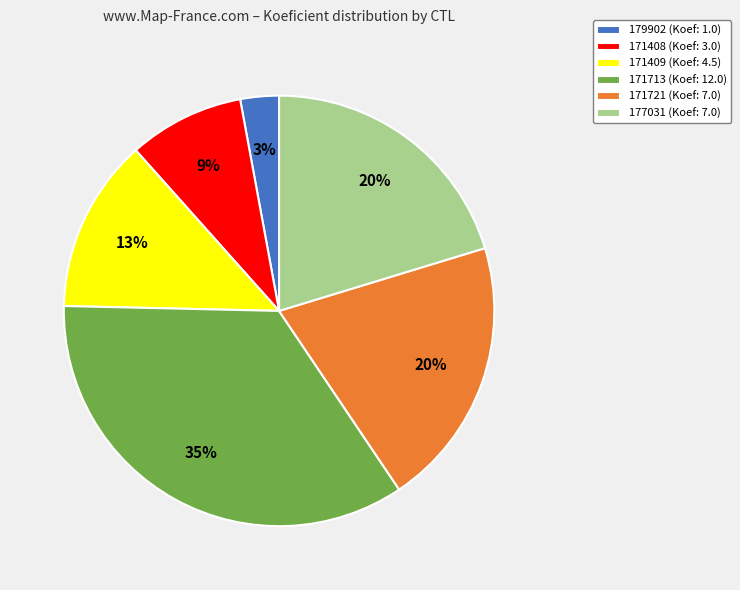

To the nearest percent, what is the difference between the largest and smallest slice percentages?

32%